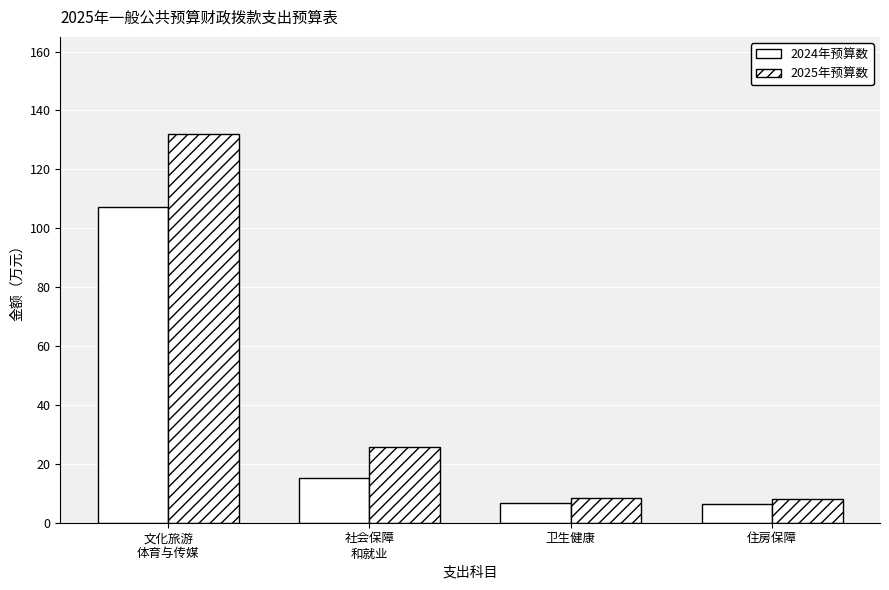

Does the chart contain stacked bars?

No